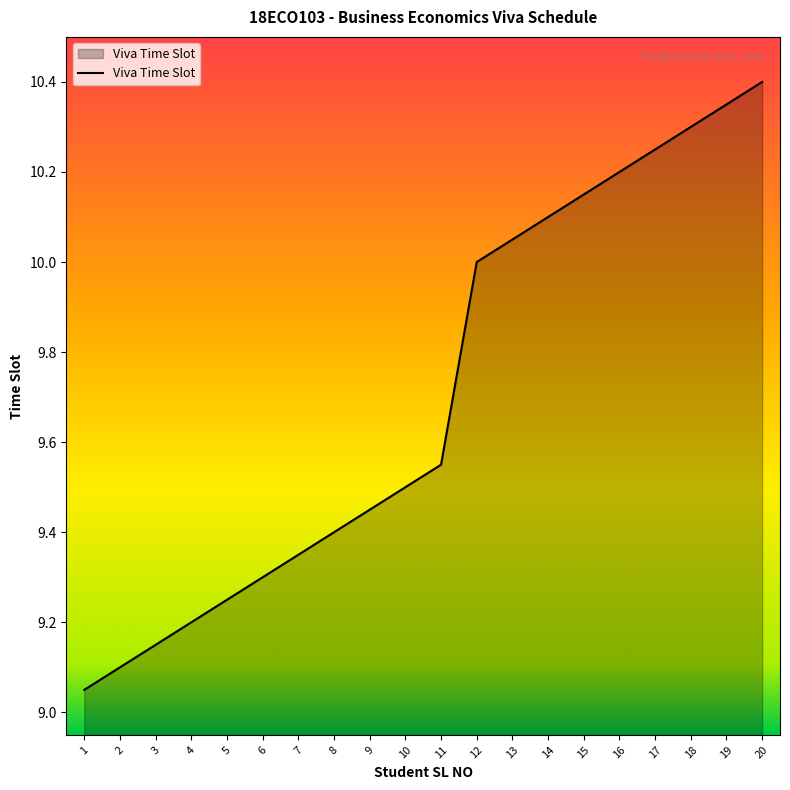

What is the greatest value displayed?

10.4